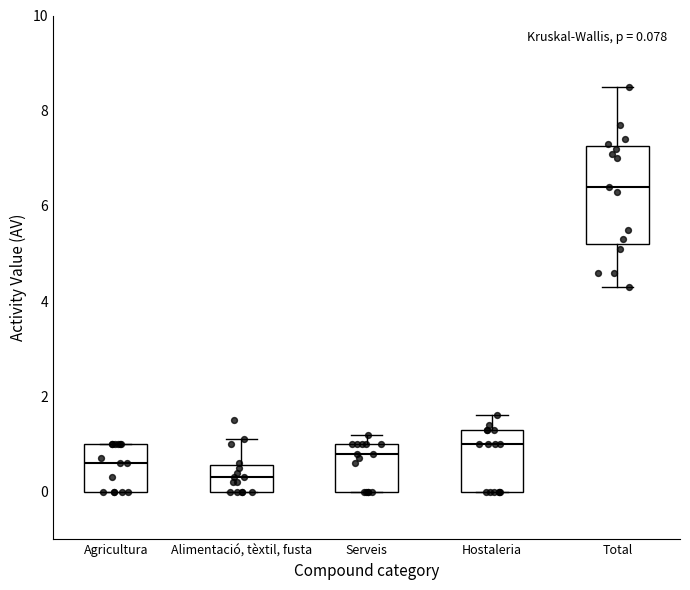

Which box has the highest median line?

Total